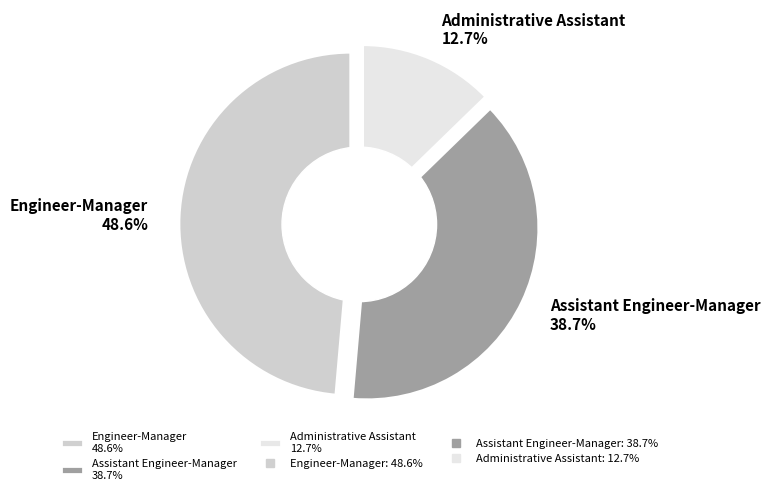

What percentage is the Engineer-Manager slice, to the nearest percent?

49%